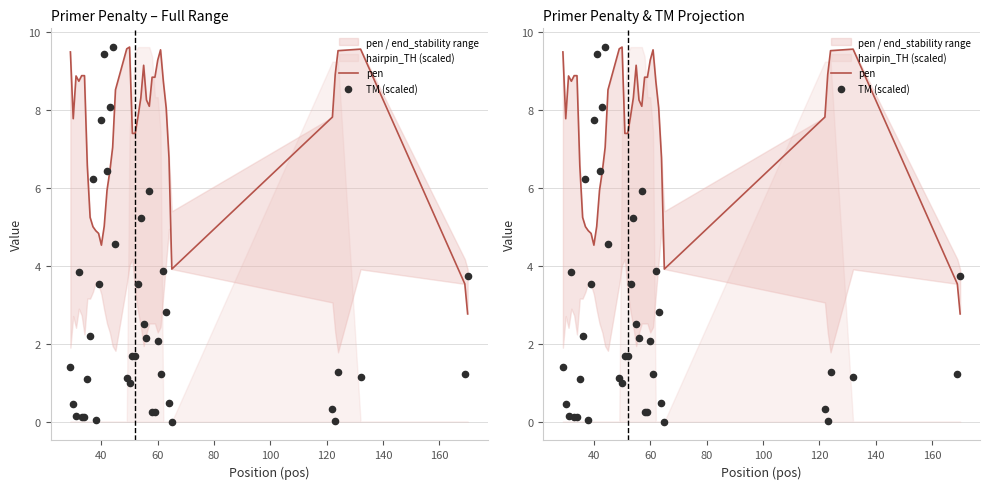

At how many categories does at least one series exceed 5?

35